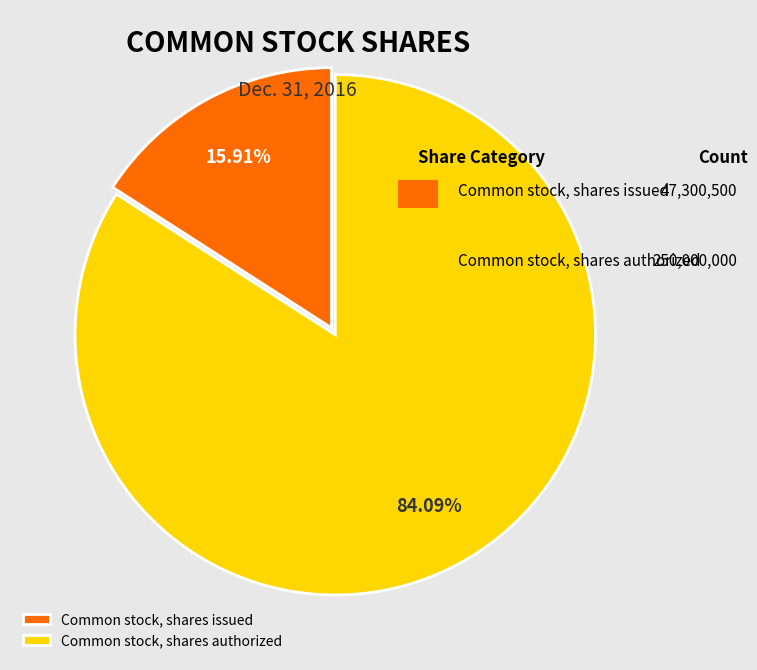

Is it true that Common stock, shares authorized is 71% of the pie?

False